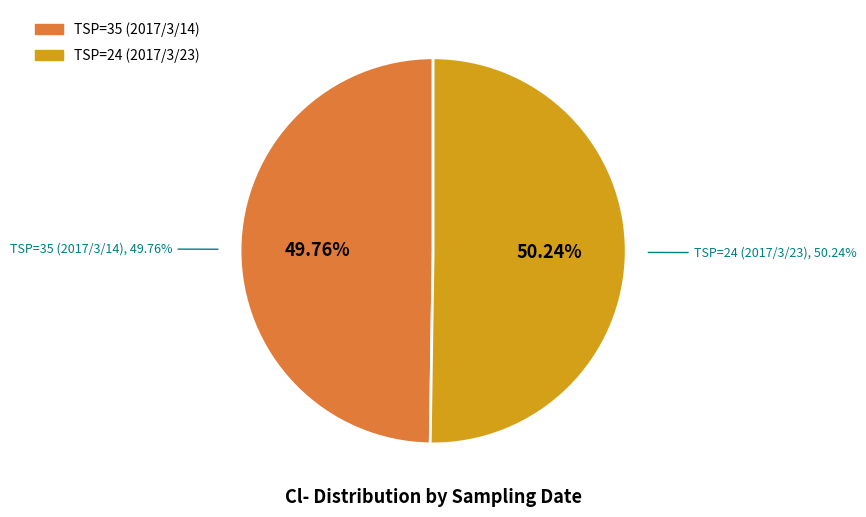

Which category has the smallest portion of the pie?

TSP=35 (2017/3/14)